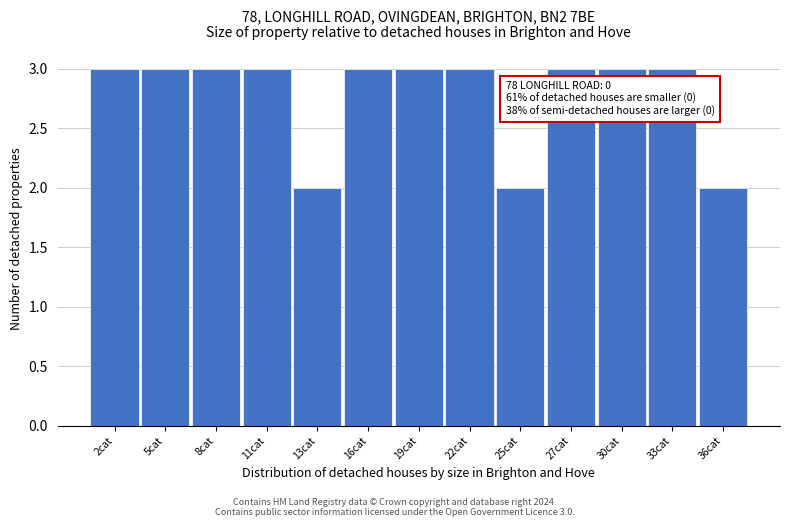

Reading right to left, transcribe all the data shown in this chart.

36cat=2	33cat=3	30cat=3	27cat=3	25cat=2	22cat=3	19cat=3	16cat=3	13cat=2	11cat=3	8cat=3	5cat=3	2cat=3